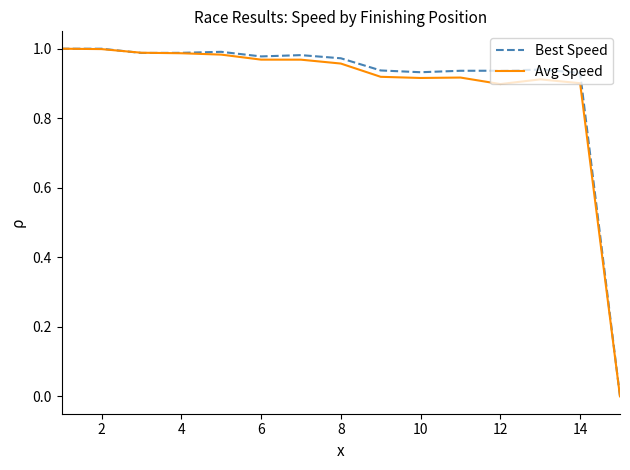

How many lines are shown in the chart?

2